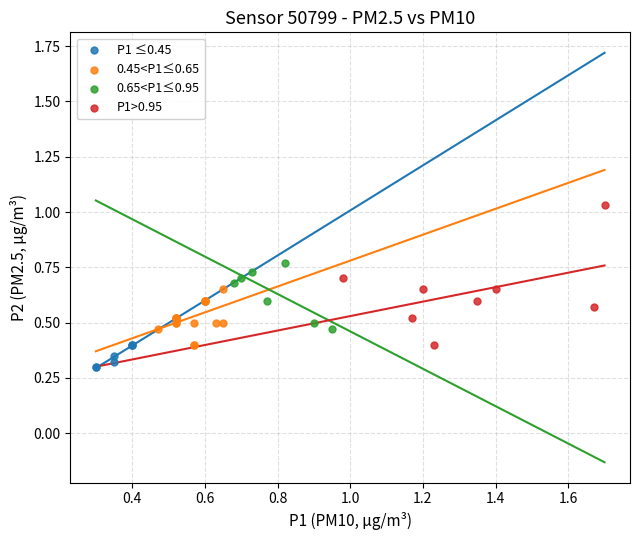

Which series reaches the minimum Y coordinate?

P1 ≤0.45